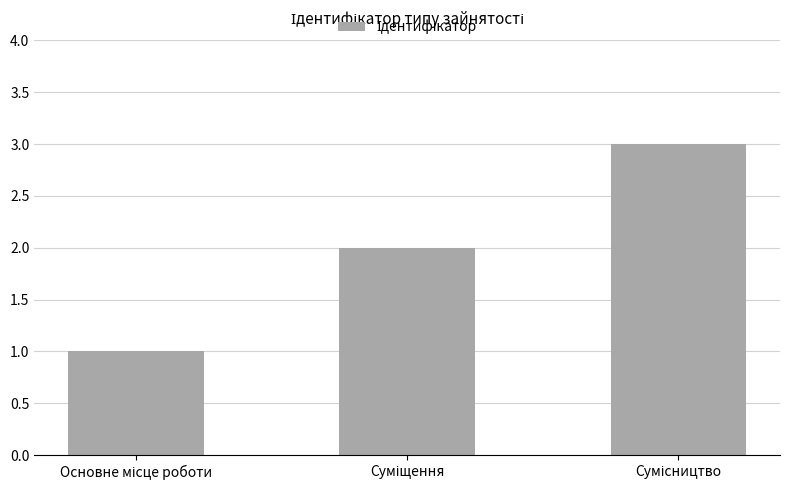

What is the sum of all values?

6